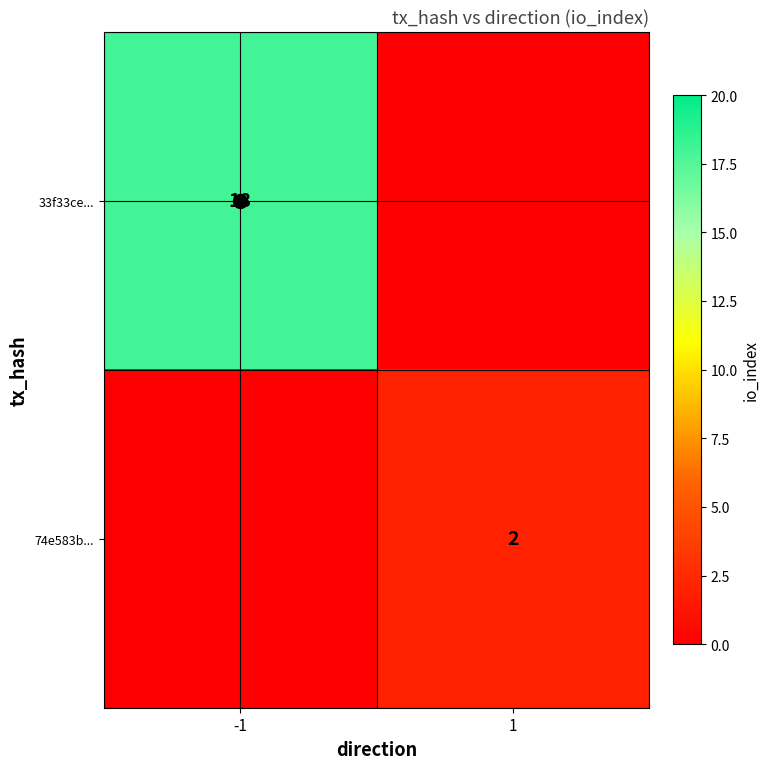

True or false: 74e583b... has a value of 3 at 1.

False